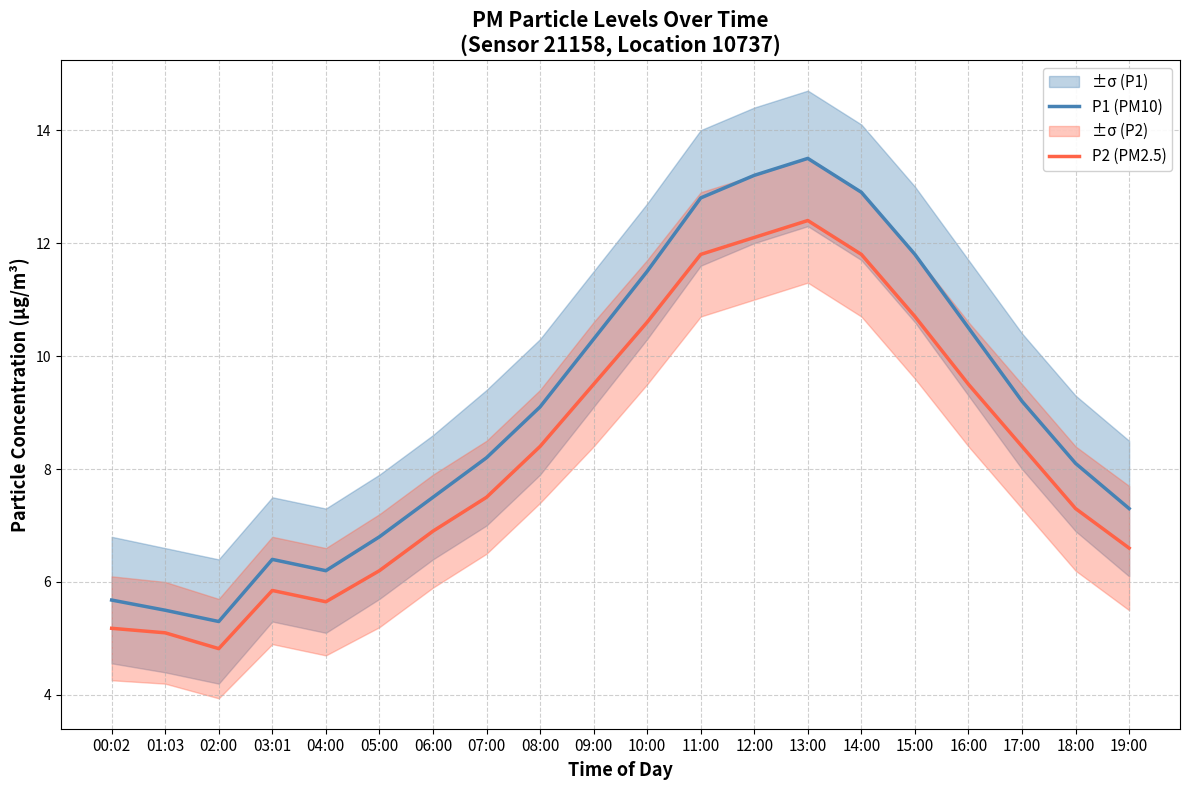

What position from the left is 19:00?

20